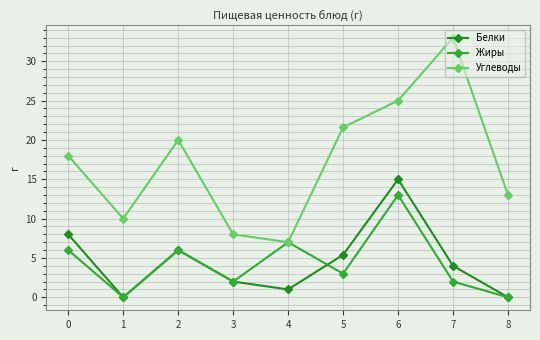

Reading left to right, extract all data points from this chart.

Белки: 8.0	0.0	6.0	2.0	1.0	5.4	15.0	4.0	0.0
Жиры: 6.0	0.0	6.0	2.0	7.0	3.0	13.0	2.0	0.0
Углеводы: 18.0	10.0	20.0	8.0	7.0	21.6	25.0	33.0	13.0